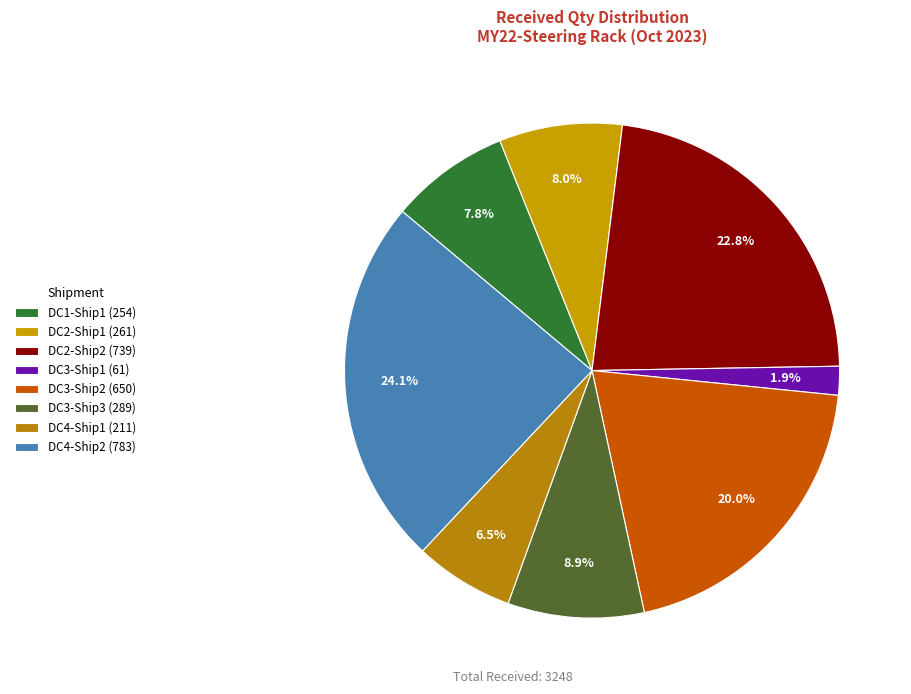

Which category has the biggest portion of the pie?

DC4-Ship2 (783)